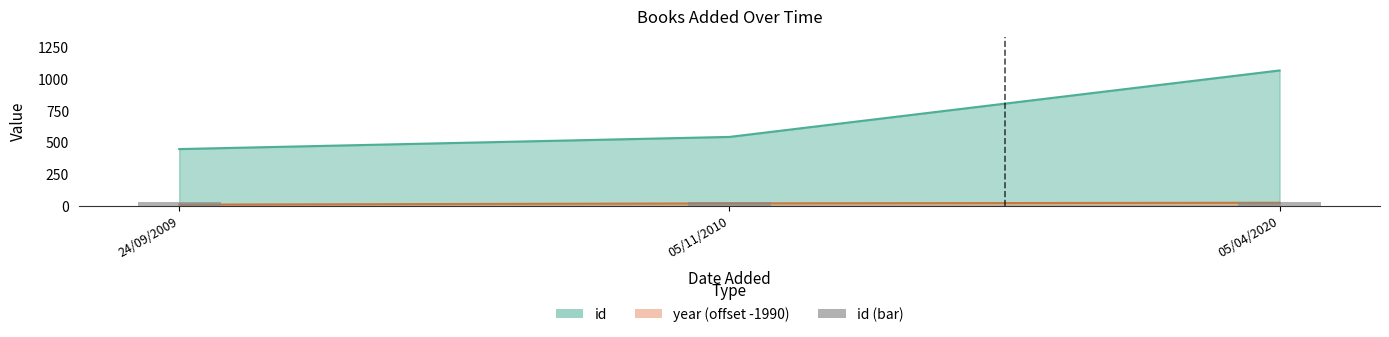

Reading left to right, extract all data points from this chart.

id: 449	545	1070
year: 10	20	25